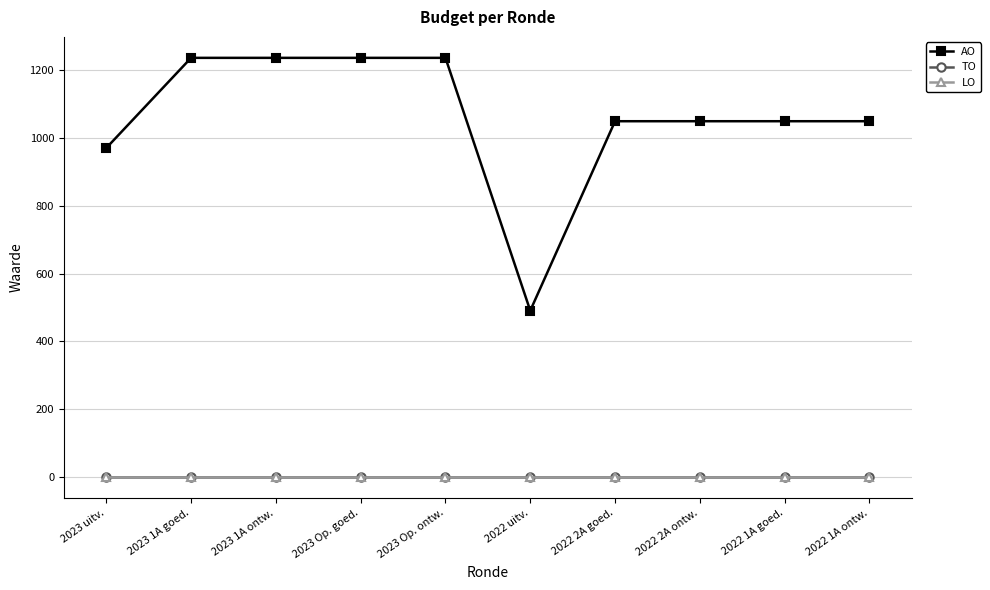

Is this an area chart (filled region under the line)?

No